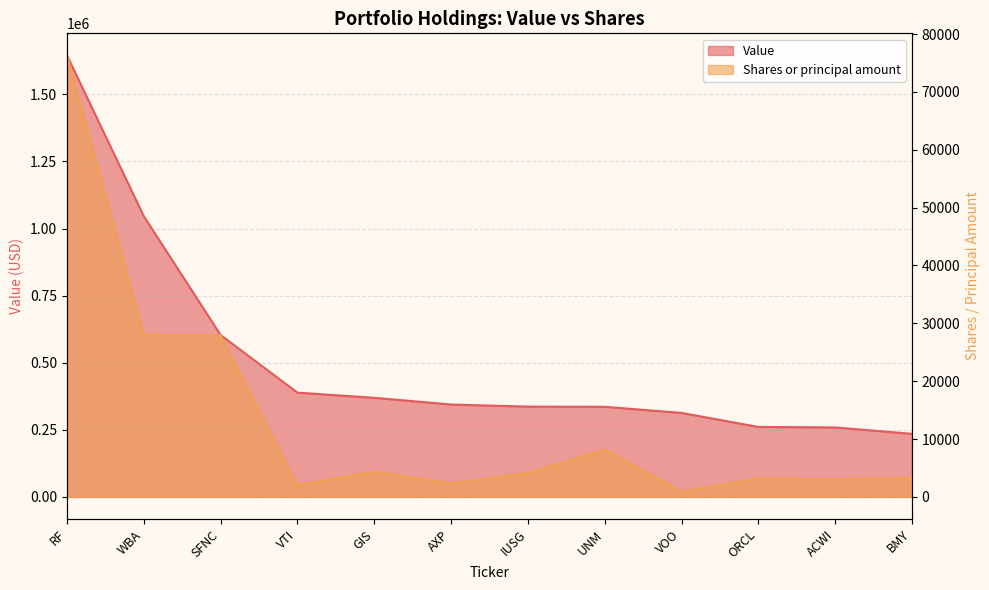

What is the difference between the Shares or principal amount values at UNM and BMY?

4918